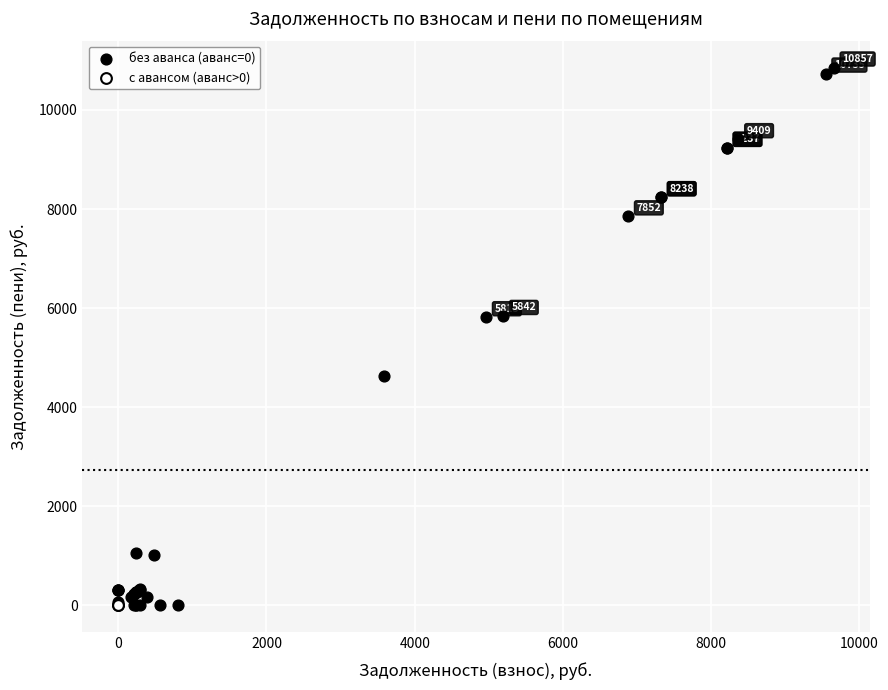

What are all the series names shown in the legend?

без аванса (аванс=0), с авансом (аванс>0)